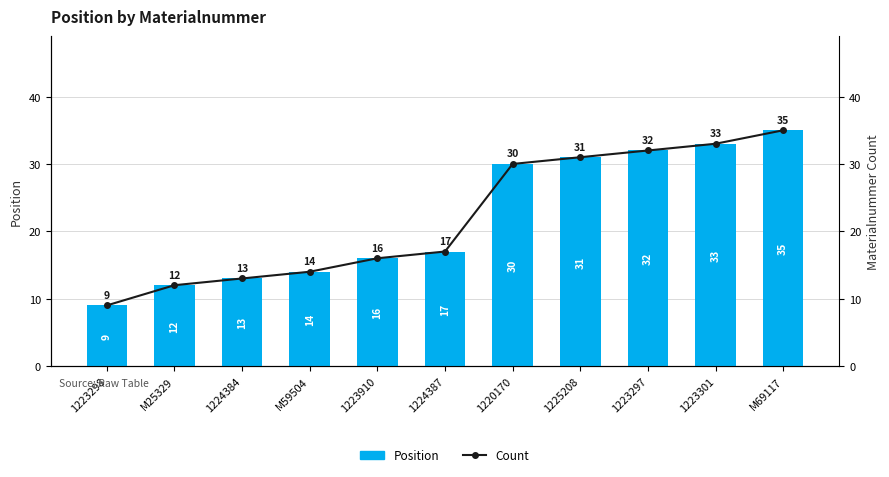

What is the average value of the Count series?

22